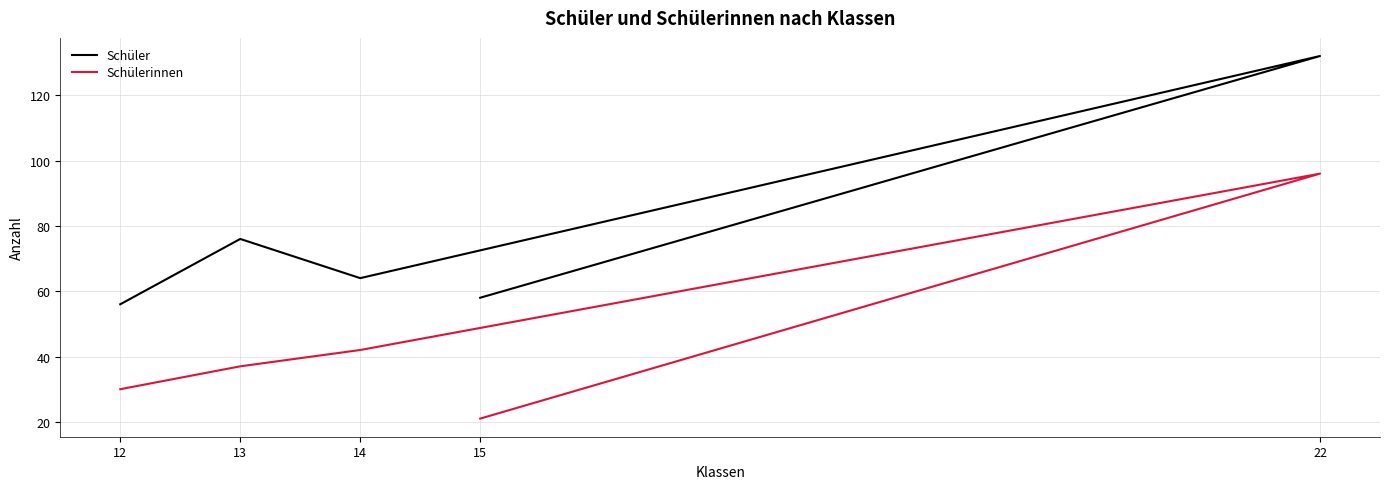

Between 22 and 15, which is larger?

22